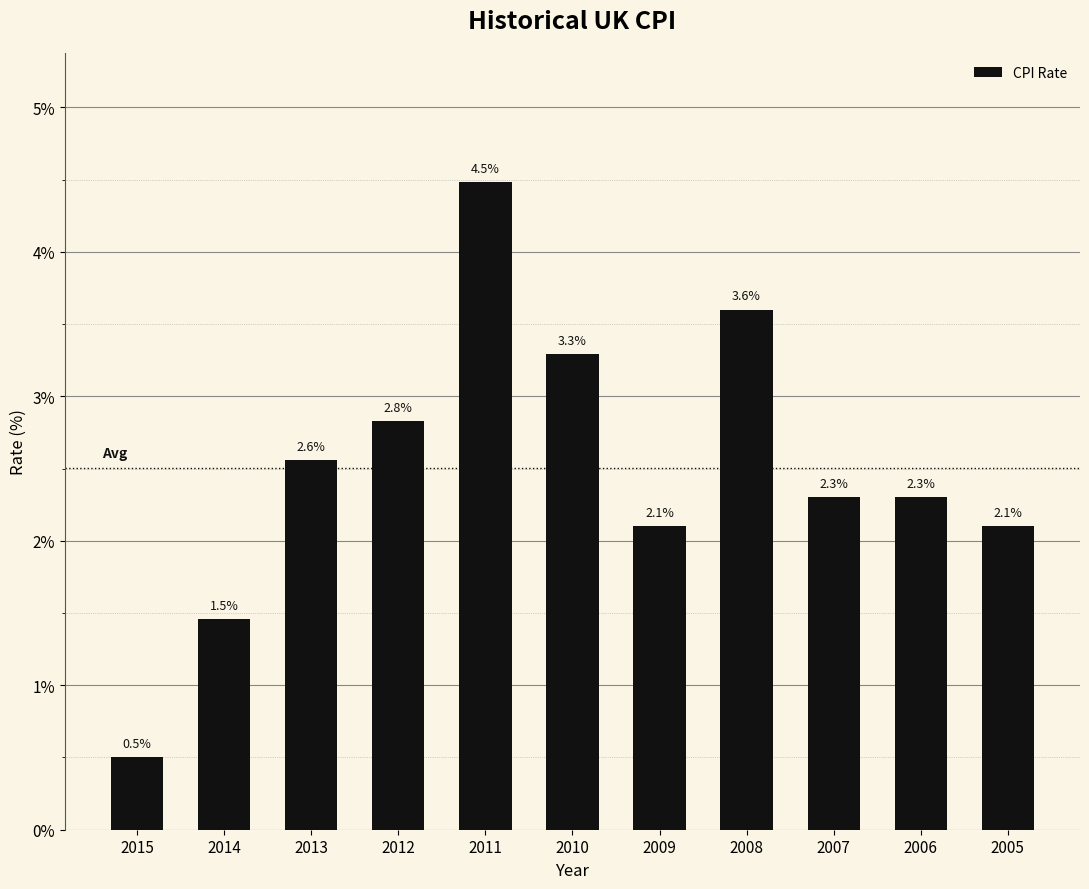

At which category does the chart reach its minimum across all series?

2015